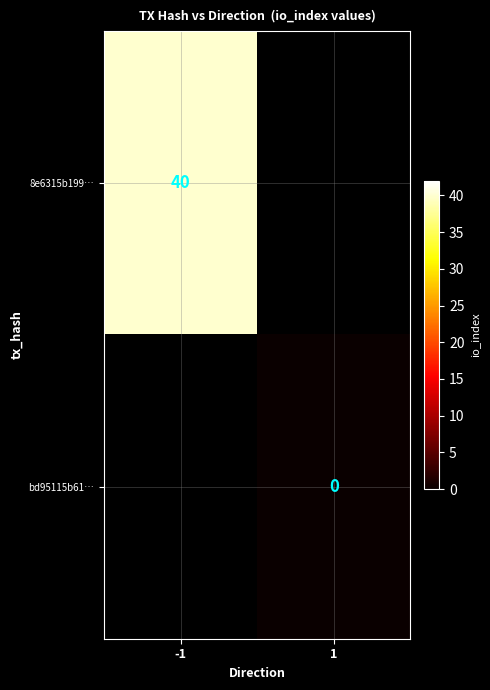

Is the value of bd95115b61… at 1 greater than the value of 8e6315b199… at -1?

No